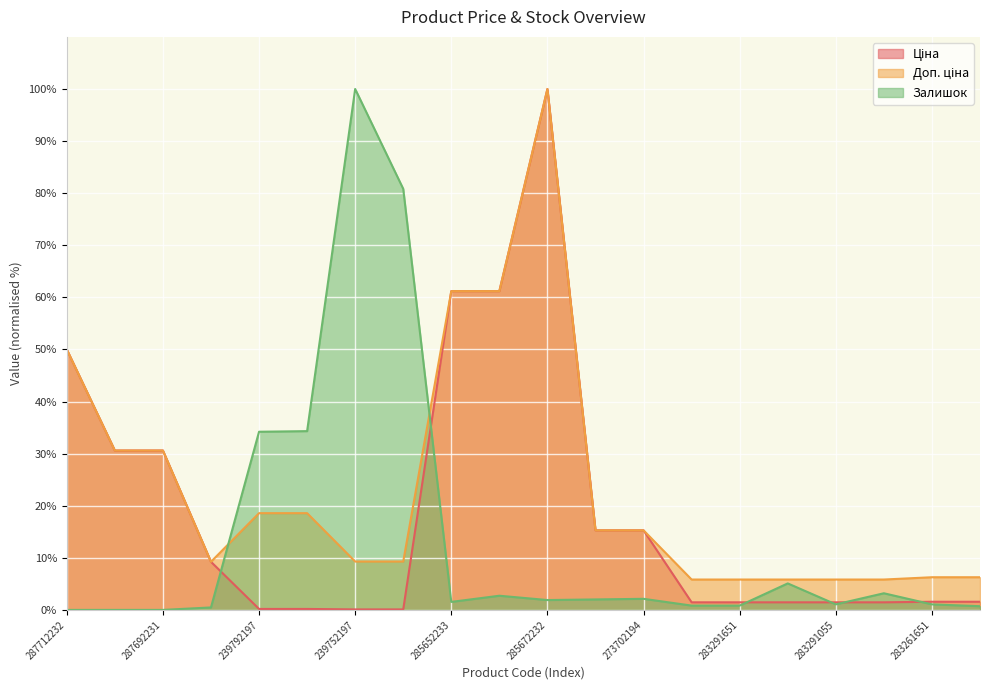

Count the number of data series in this chart.

3